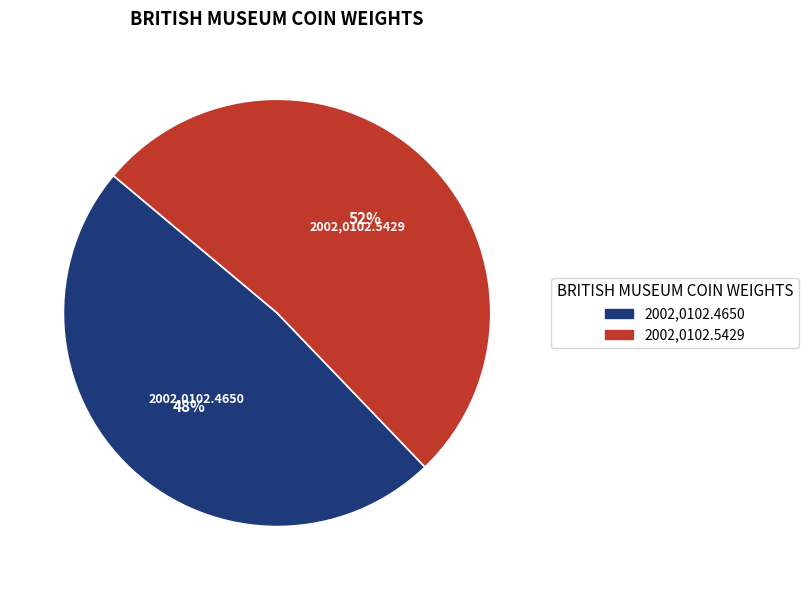

How many segments does this pie chart have?

2